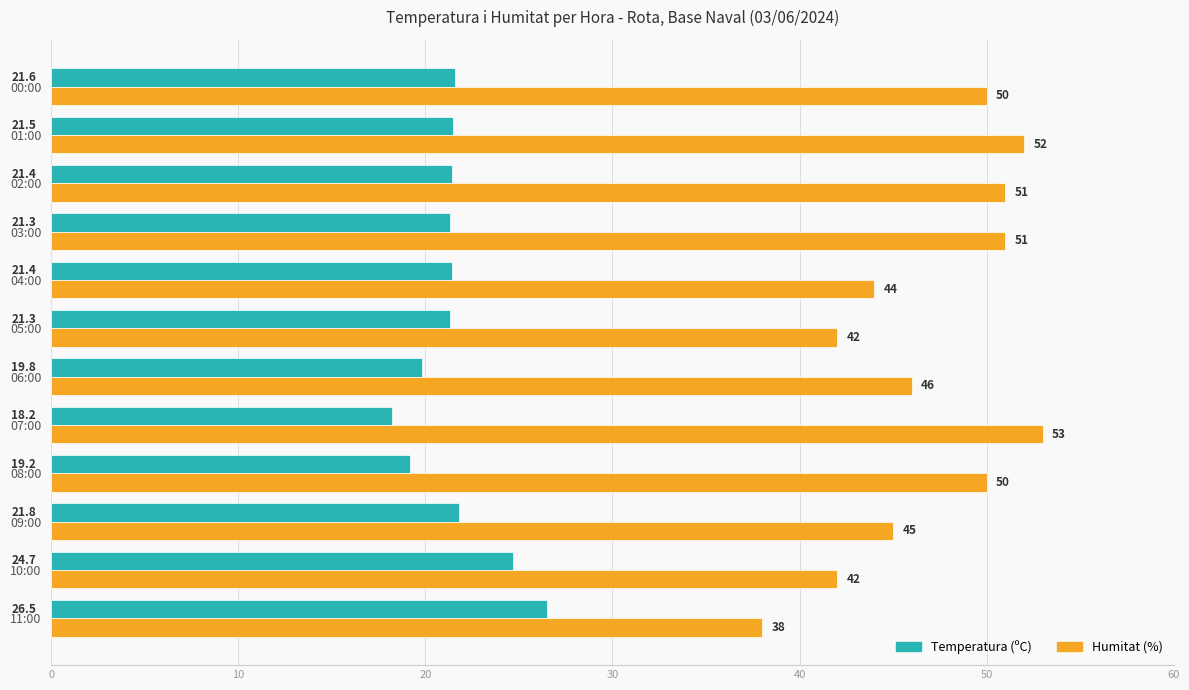

What value does the Humitat (%) series have at 06:00?

46.0